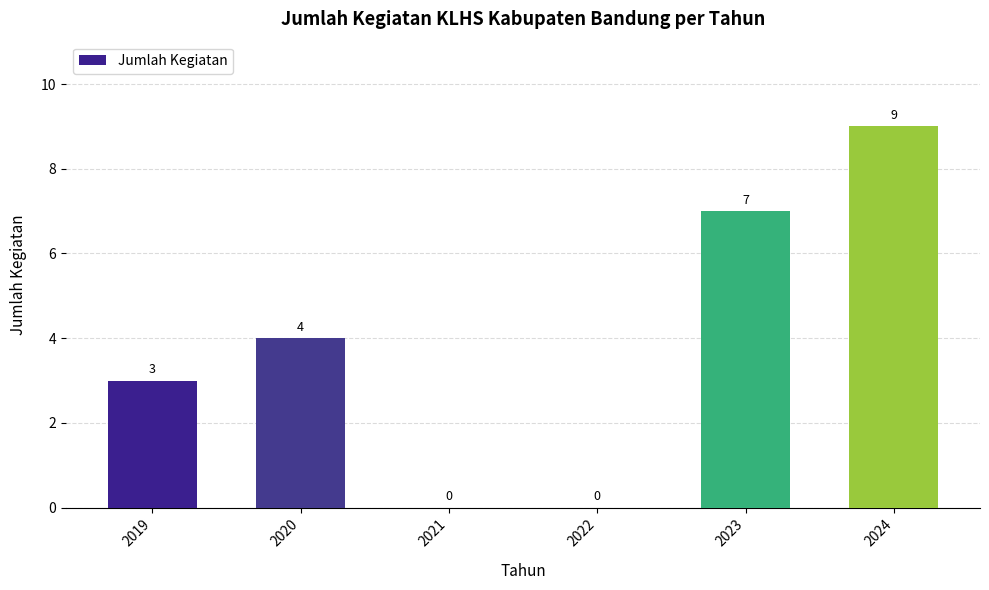

Between 2019 and 2021, which is larger?

2019